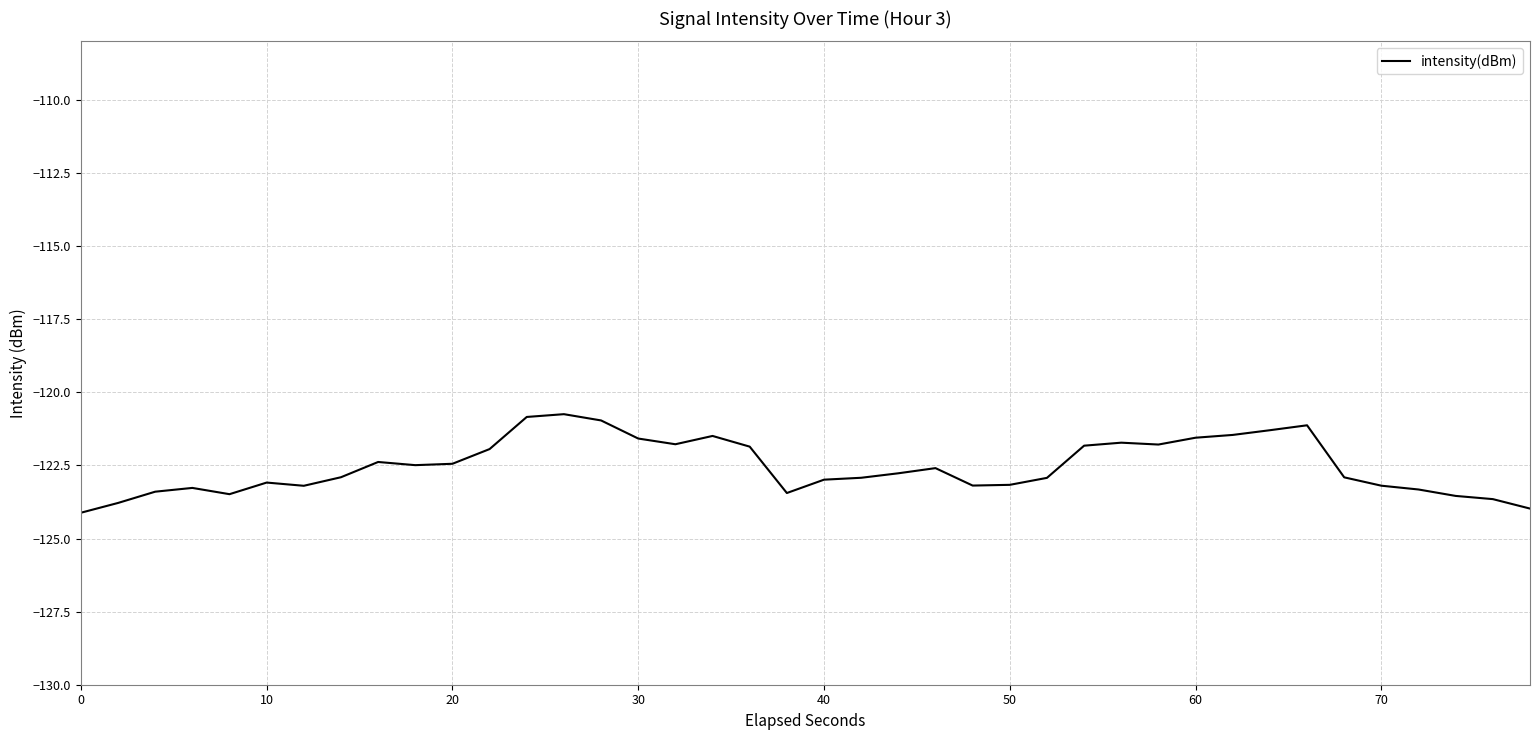

How many lines are shown in the chart?

1